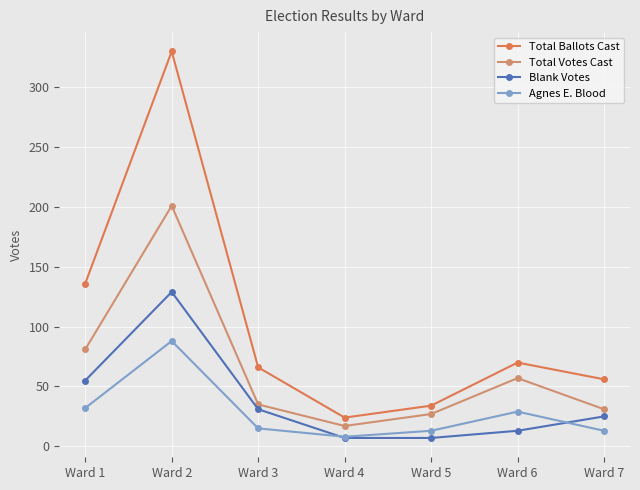

True or false: Total Ballots Cast has more than 2 interior local peaks.

False